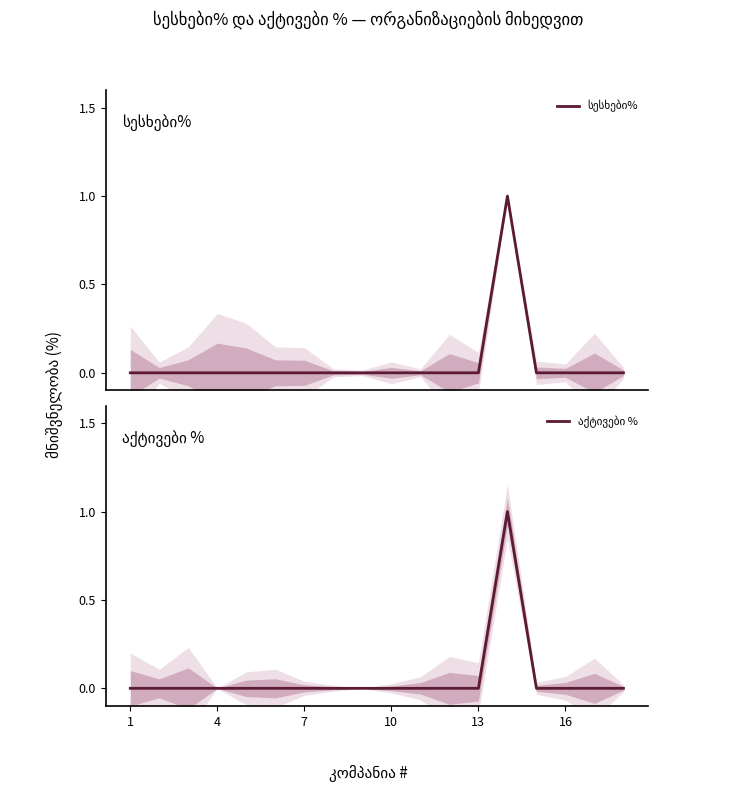

How many distinct data groups are displayed?

2